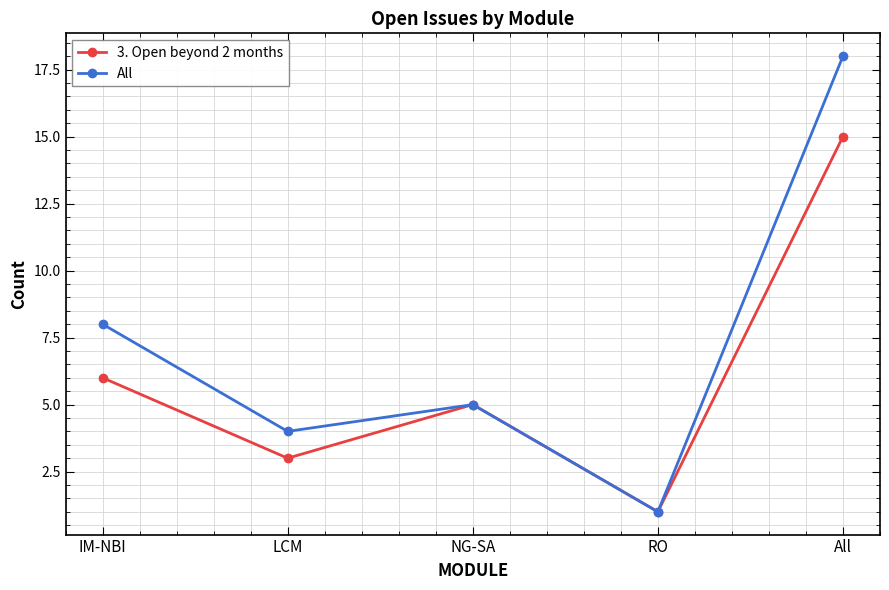

The 3. Open beyond 2 months series shows 4 at LCM. True or false?

False